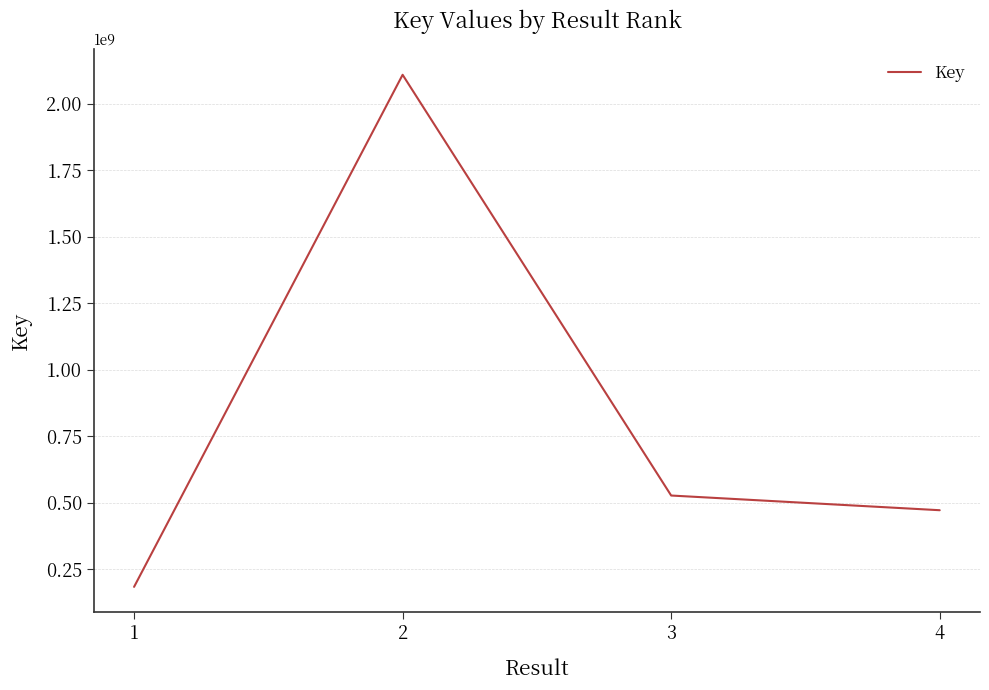

Is it true that the value at 4 is 656065344?

False